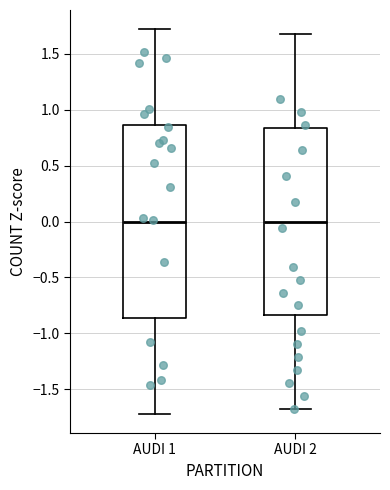

Where is the lower edge of the box for AUDI 2 on the y-axis? The values are not printed on the chart, so give them approximately, as read against the axis.

-0.85